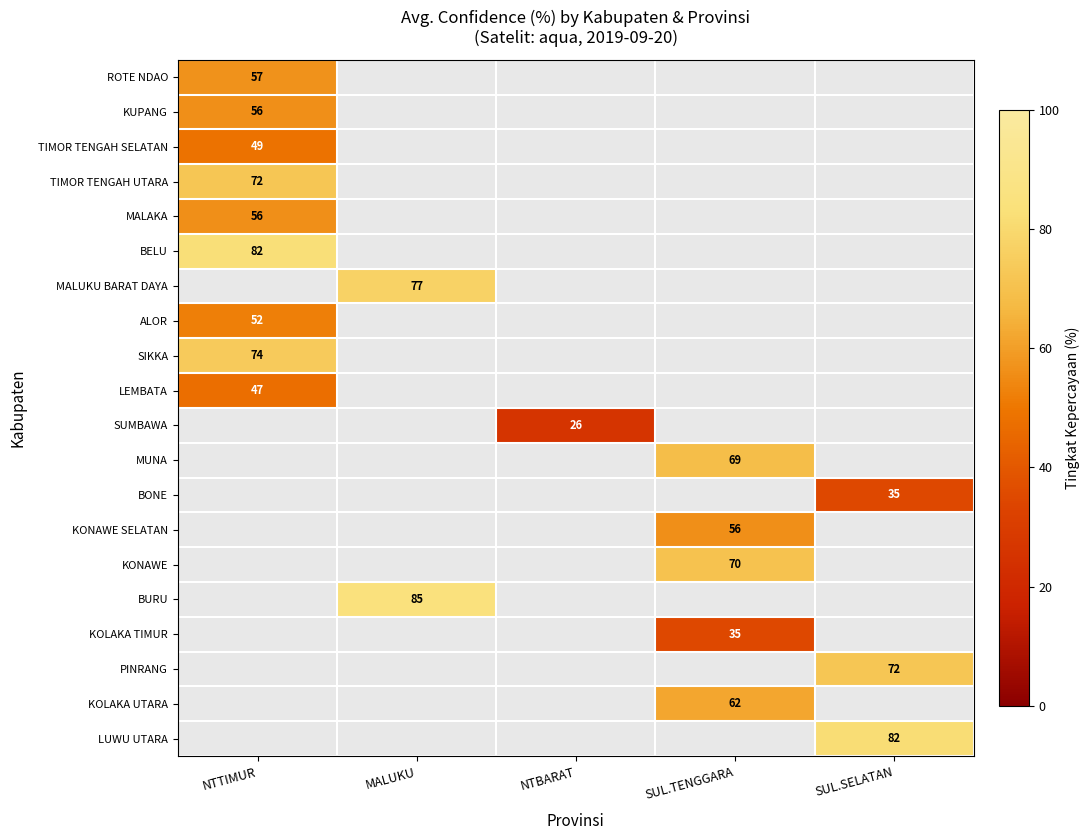

At which category does the chart reach its minimum across all series?

NTBARAT